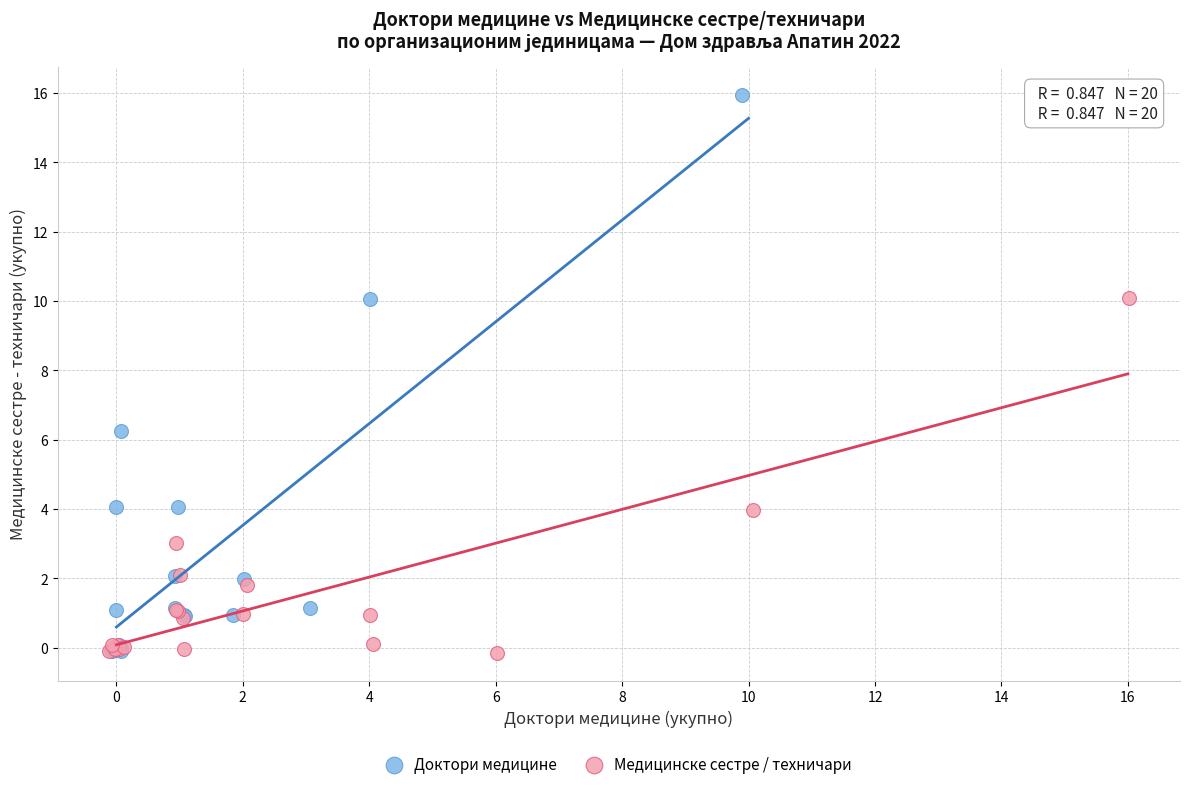

Which series has the largest Y range (max minus min)?

Доктори медицине